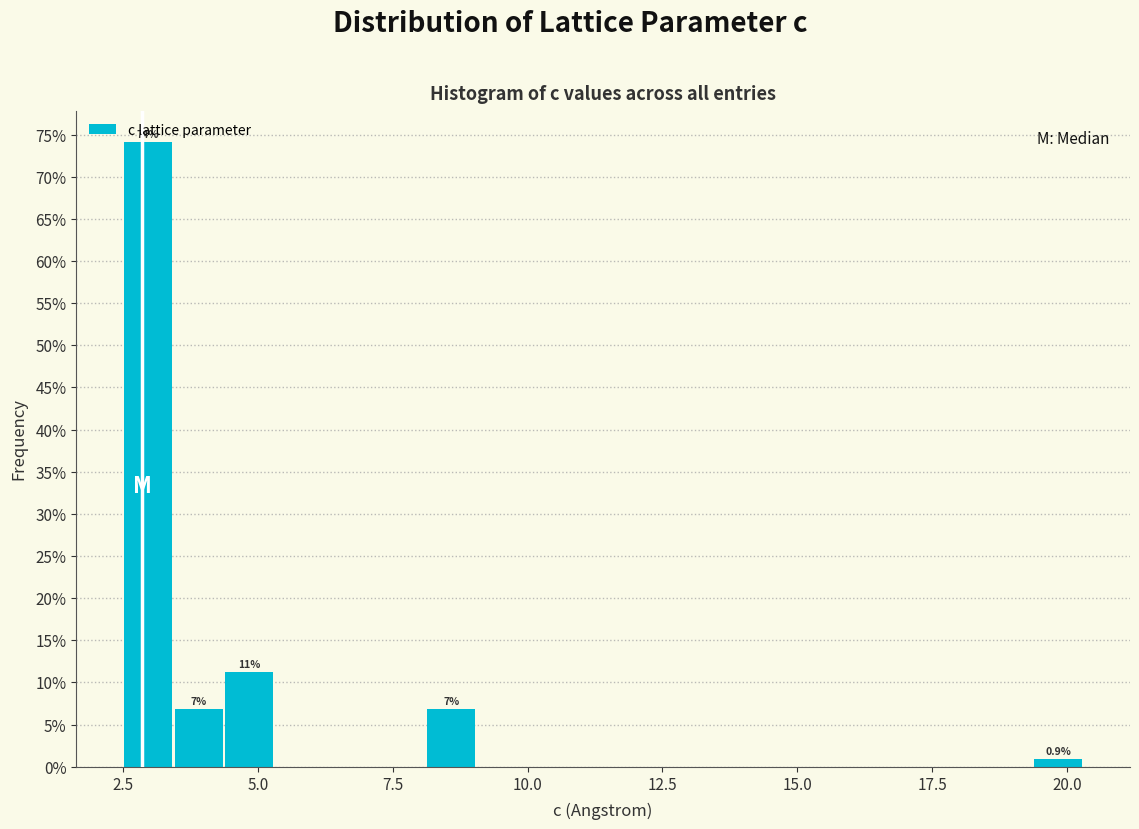

Read against the x-axis, roughly where is the centre of the tallest bar?

3.0